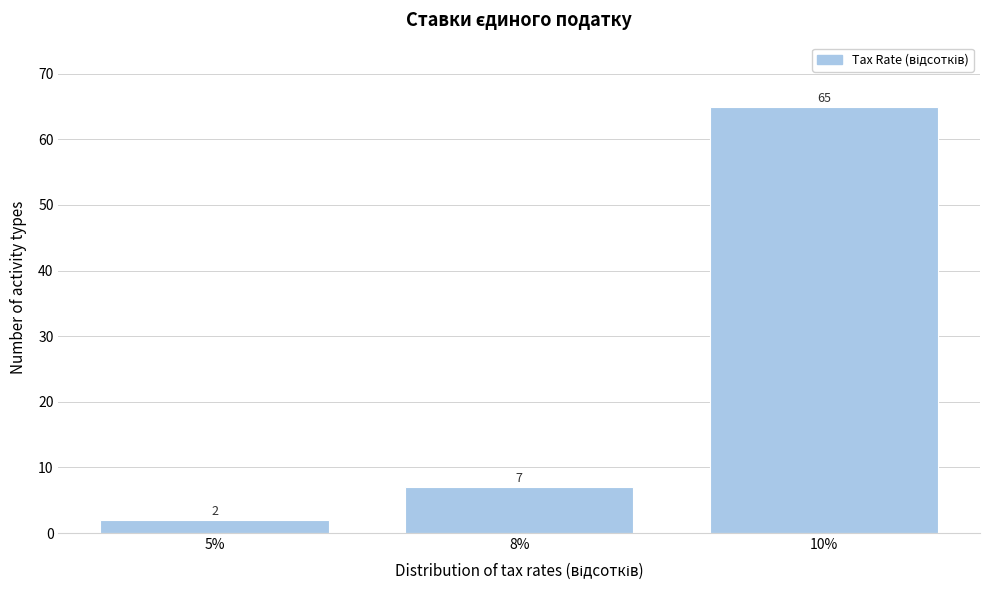

Reading left to right, what are all the values shown in this chart?

5%=2	8%=7	10%=65